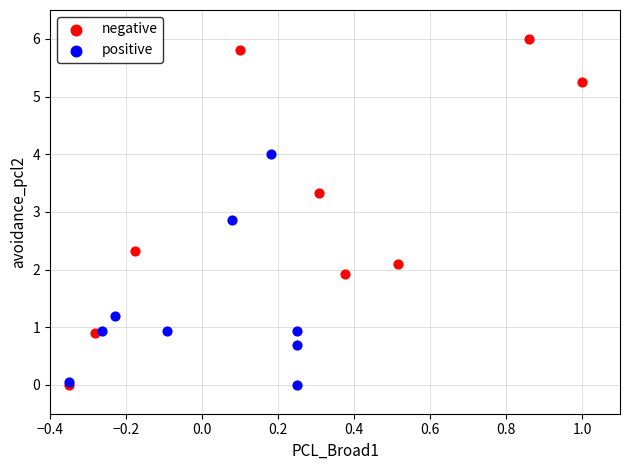

Which series has the largest Y range (max minus min)?

negative